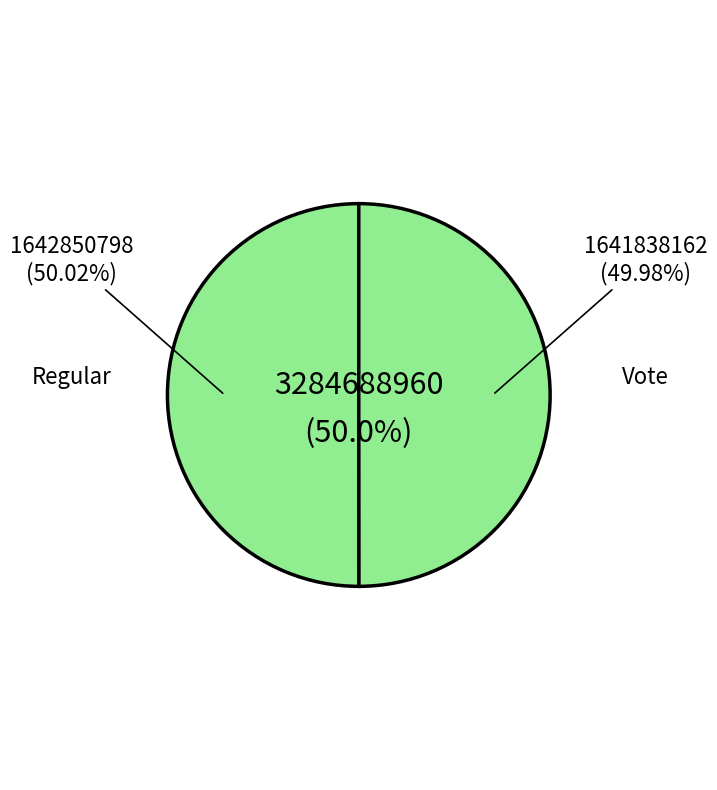

How many segments does this pie chart have?

2